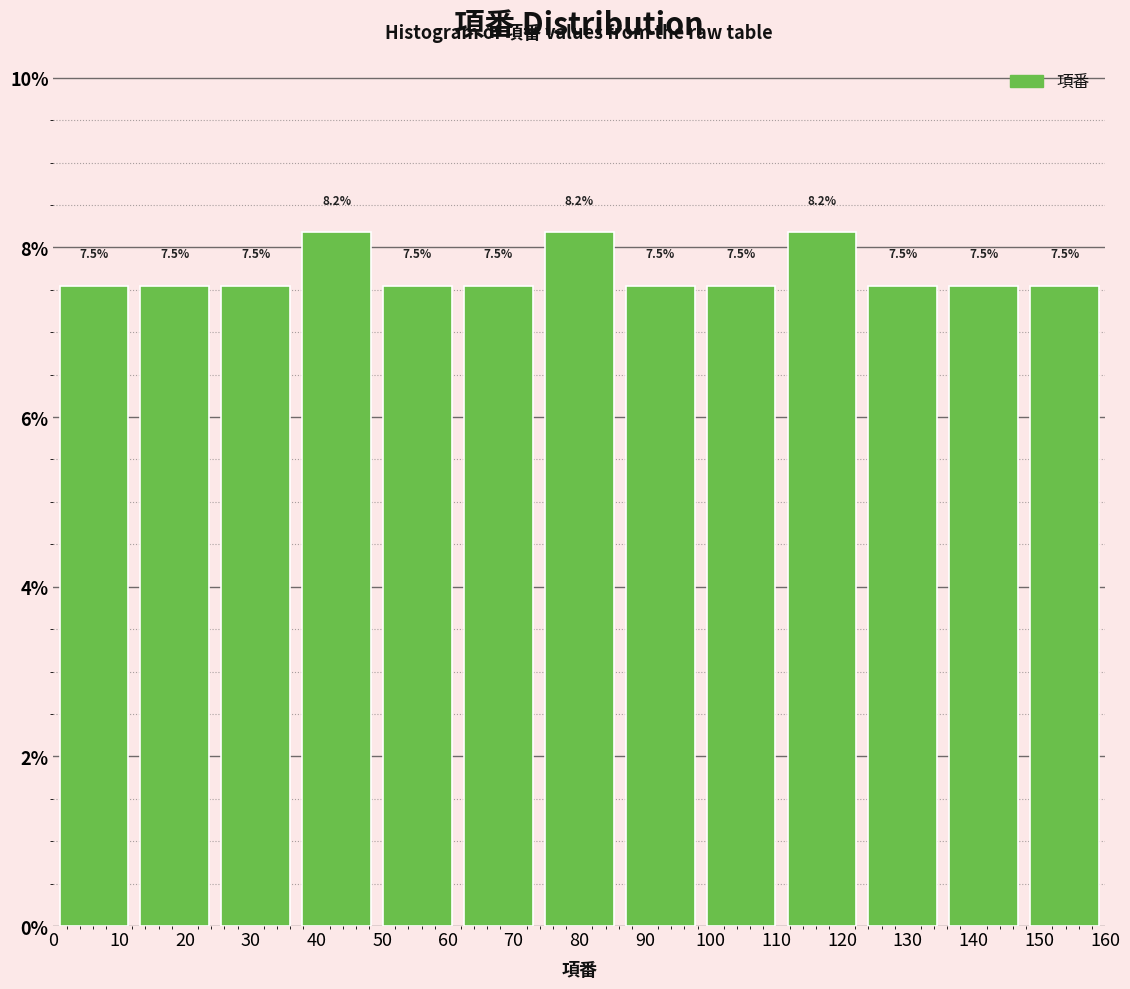

What is the height of the bar covering 123 to 135 on the x-axis? The bar edges are not printed on the chart, so give them approximately, as read against the axis.

7.5